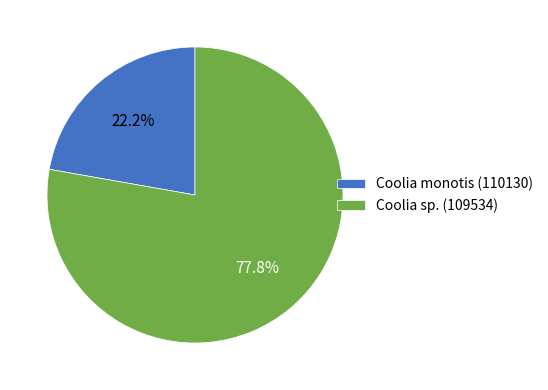

Rank the categories by value from highest to lowest.

Coolia sp. (109534), Coolia monotis (110130)